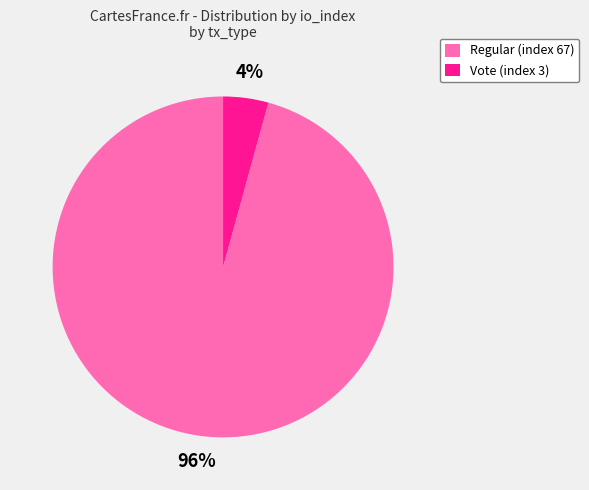

Count the number of slices in the pie.

2